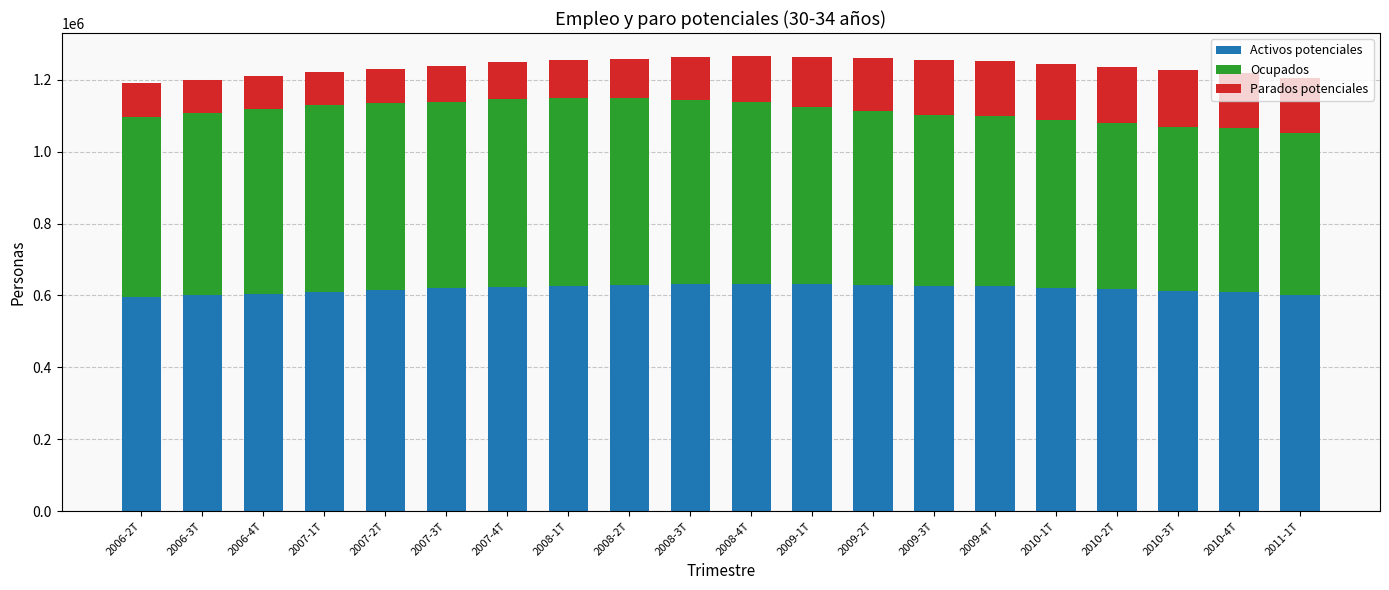

How many bars are there in total?

20